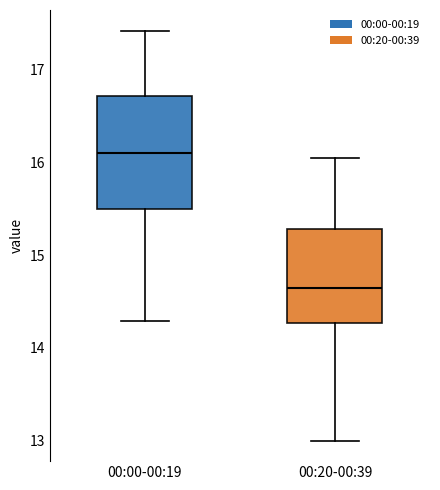

Where is the lower edge of the box for 00:20-00:39 on the y-axis? The values are not printed on the chart, so give them approximately, as read against the axis.

14.3